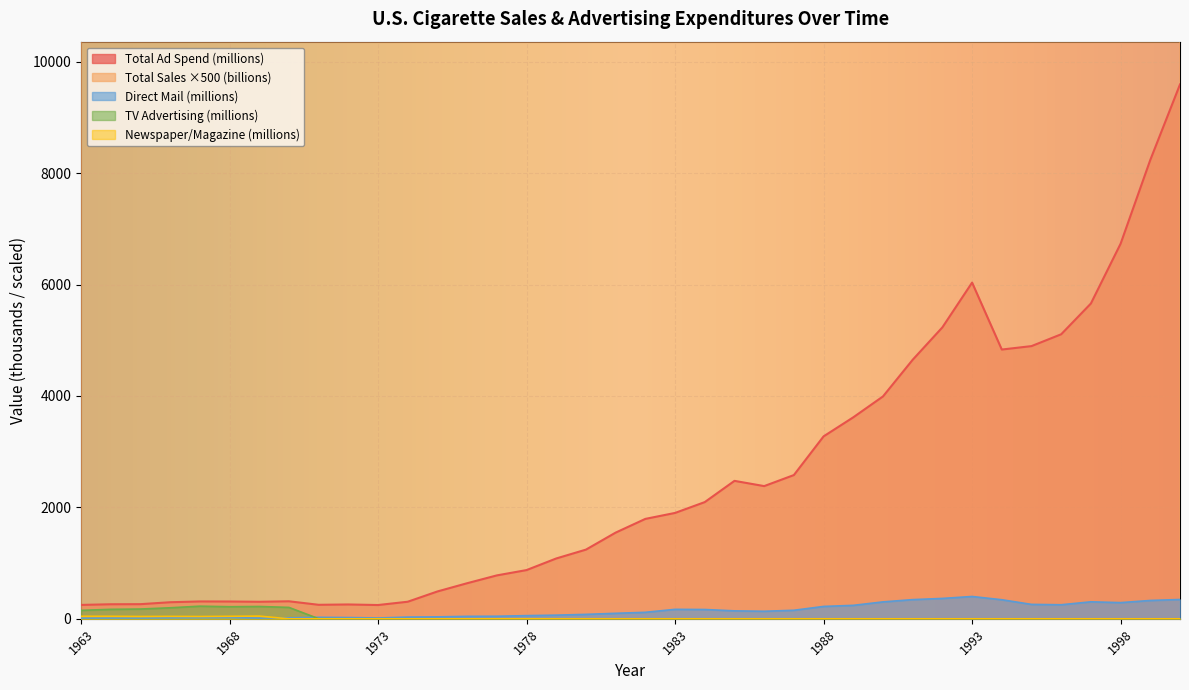

Does the chart display data point markers on the line(s)?

No